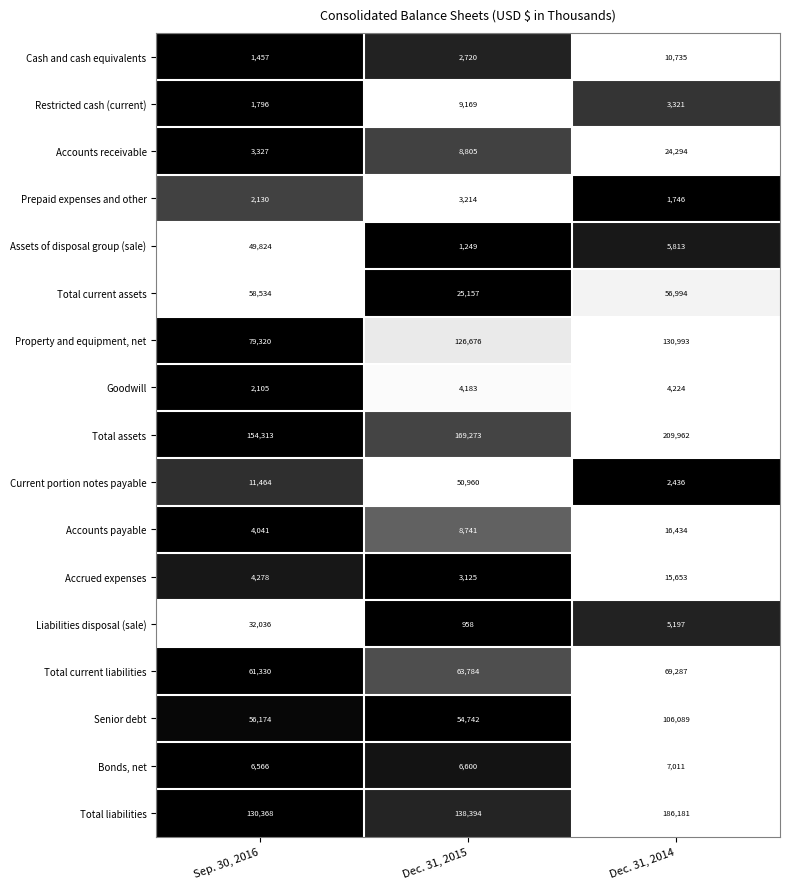

List the series in order of their peak value, highest first.

Total assets, Total liabilities, Property and equipment, net, Senior debt, Total current liabilities, Total current assets, Current portion notes payable, Assets of disposal group (sale), Liabilities disposal (sale), Accounts receivable, Accounts payable, Accrued expenses, Cash and cash equivalents, Restricted cash (current), Bonds, net, Goodwill, Prepaid expenses and other